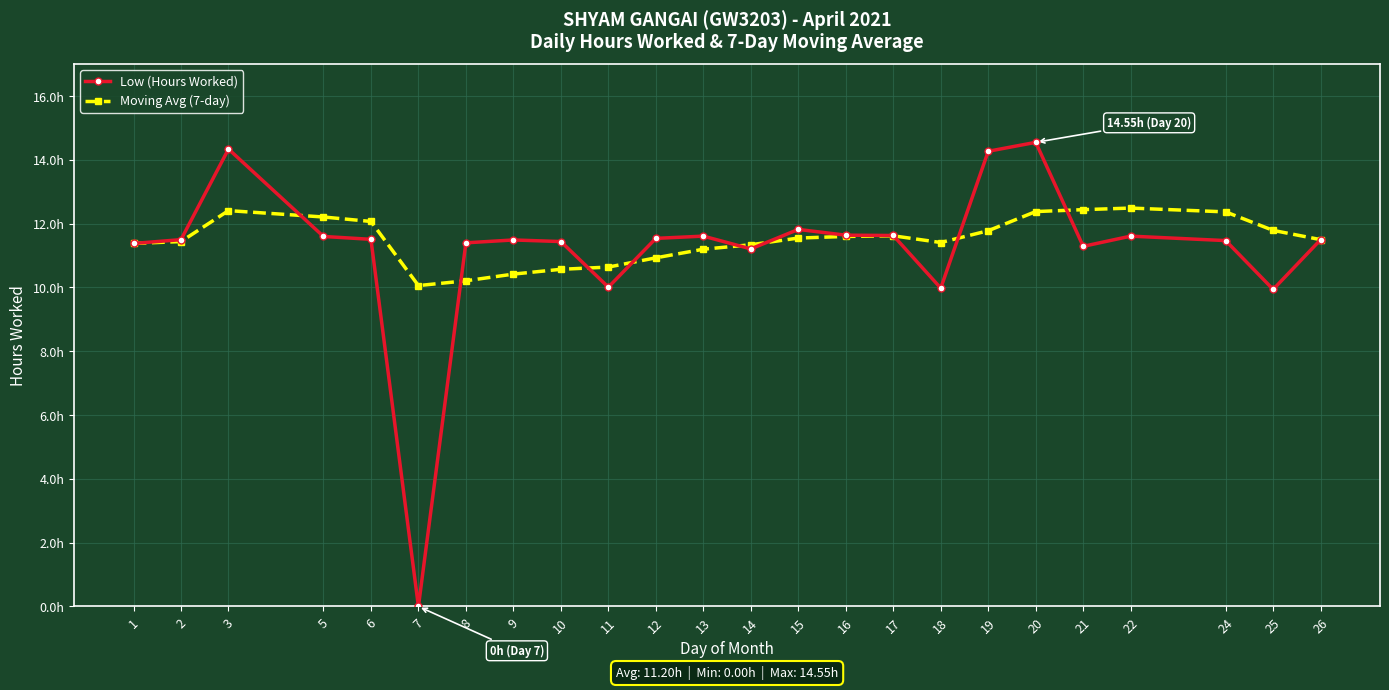

Reading left to right, what are all the values shown in this chart?

Low (Hours Worked): 1=11.4	2=11.5	3=14.3	5=11.6	6=11.5	7=0.0	8=11.4	9=11.5	10=11.4	11=10.0	12=11.5	13=11.6	14=11.2	15=11.8	16=11.6	17=11.6	18=10.0	19=14.3	20=14.6	21=11.3	22=11.6	24=11.5	25=9.9	26=11.5
Moving Avg (7-day): 1=11.4	2=11.4	3=12.4	5=12.2	6=12.1	7=10.1	8=10.2	9=10.4	10=10.6	11=10.6	12=10.9	13=11.2	14=11.3	15=11.6	16=11.6	17=11.6	18=11.4	19=11.8	20=12.4	21=12.4	22=12.5	24=12.4	25=11.8	26=11.5